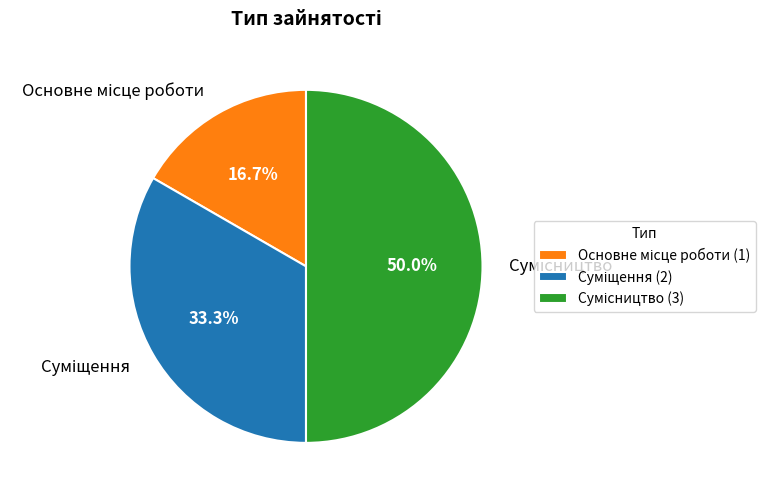

Which category has the smallest portion of the pie?

Основне місце роботи